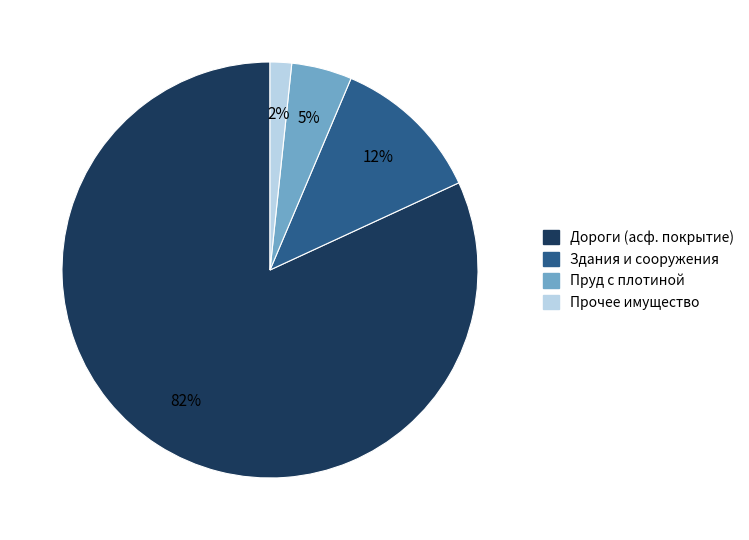

Is there any slice that represents more than half of the pie?

Yes